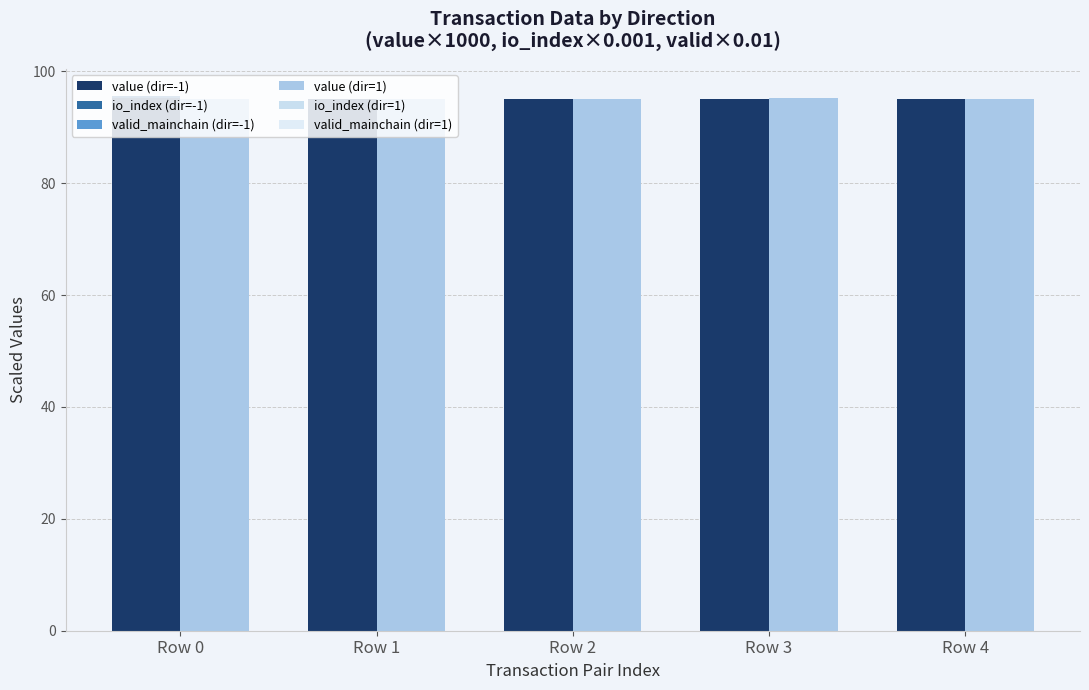

What are all the series names shown in the legend?

value (dir=-1), io_index (dir=-1), valid_mainchain (dir=-1), value (dir=1), io_index (dir=1), valid_mainchain (dir=1)